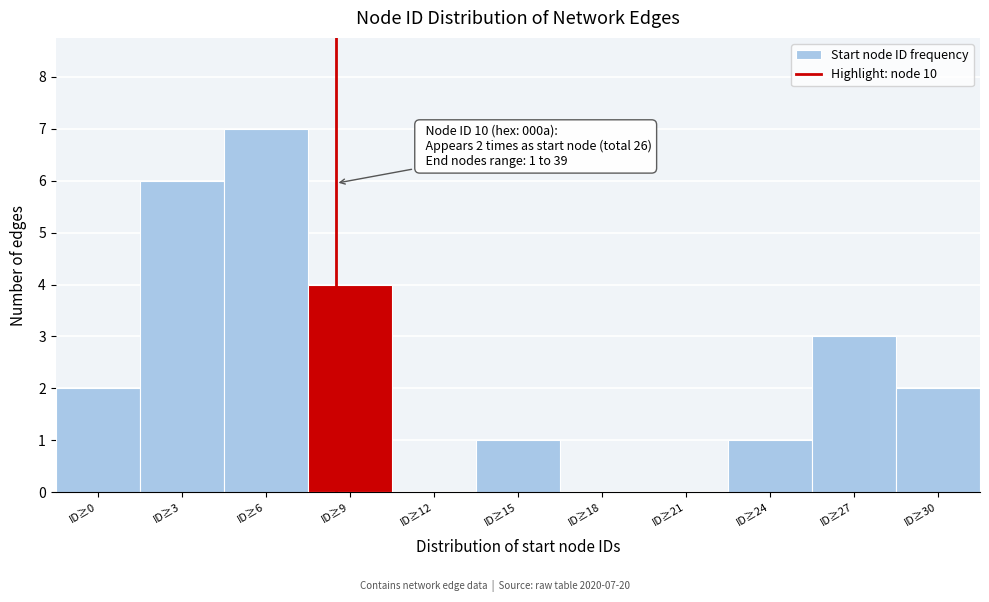

Reading left to right, transcribe all the data shown in this chart.

ID≥0=2	ID≥3=6	ID≥6=7	ID≥9=4	ID≥12=0	ID≥15=1	ID≥18=0	ID≥21=0	ID≥24=1	ID≥27=3	ID≥30=2